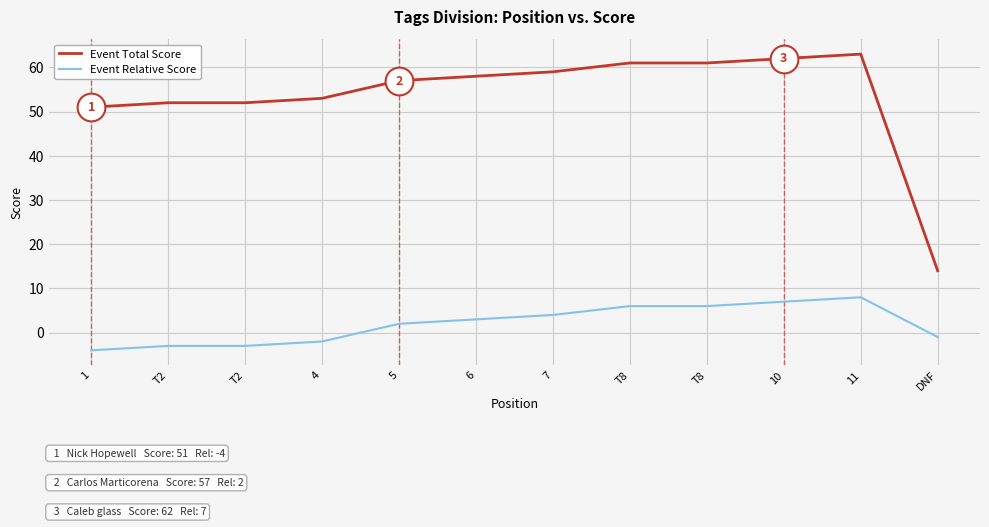

Reading left to right, extract all data points from this chart.

Event Total Score: 51	52	52	53	57	58	59	61	61	62	63	14
Event Relative Score: -4	-3	-3	-2	2	3	4	6	6	7	8	-1